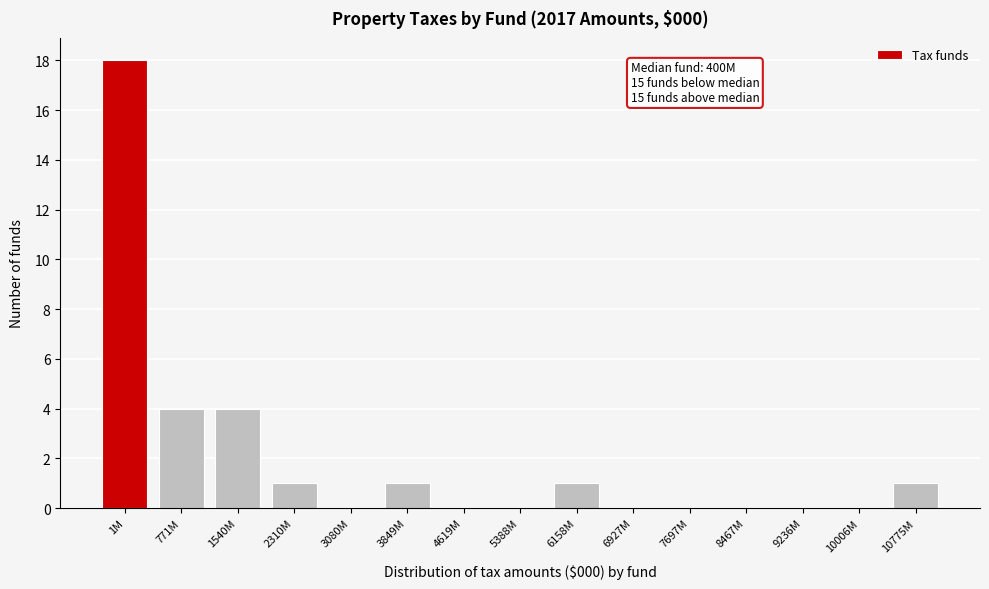

Reading left to right, transcribe all the data shown in this chart.

1M=18	771M=4	1540M=4	2310M=1	3080M=0	3849M=1	4619M=0	5388M=0	6158M=1	6927M=0	7697M=0	8467M=0	9236M=0	10006M=0	10775M=1